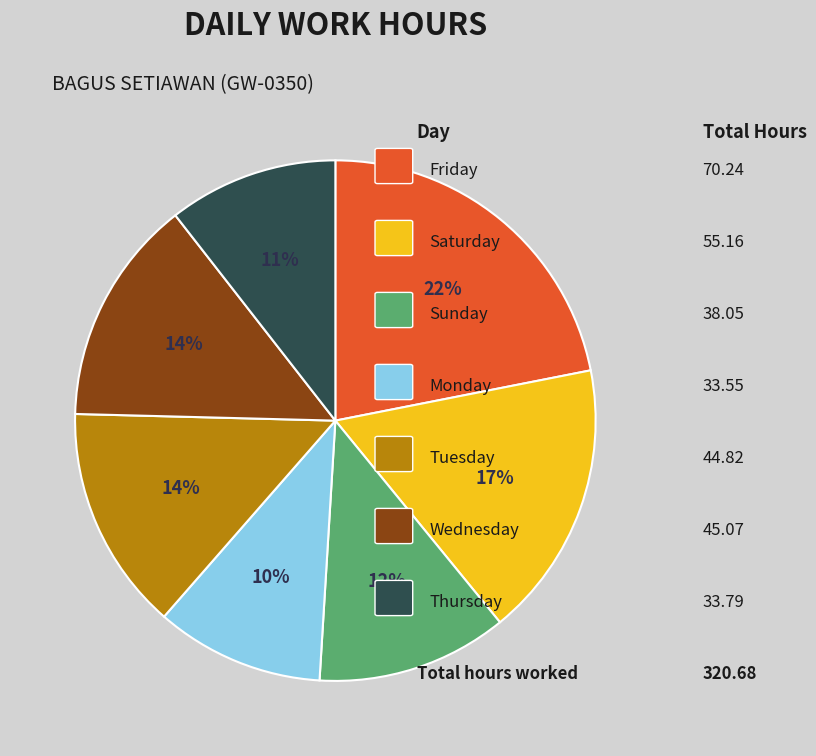

To the nearest percent, what is the average slice percentage?

14%